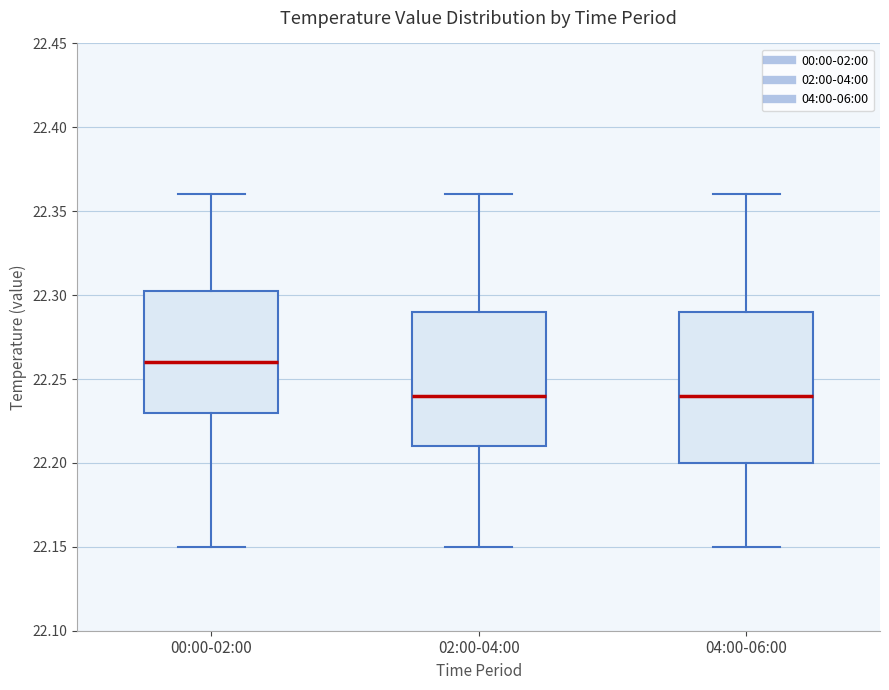

Reading left to right, read every box against the y-axis: the position of its median line, the range the box covers, and the ends of its whiskers. The values are not printed on the chart, so give them approximately, as read against the axis.

00:00-02:00: median 22.260, box 22.230 to 22.305, whiskers 22.150 to 22.360
02:00-04:00: median 22.240, box 22.210 to 22.290, whiskers 22.150 to 22.360
04:00-06:00: median 22.240, box 22.200 to 22.290, whiskers 22.150 to 22.360